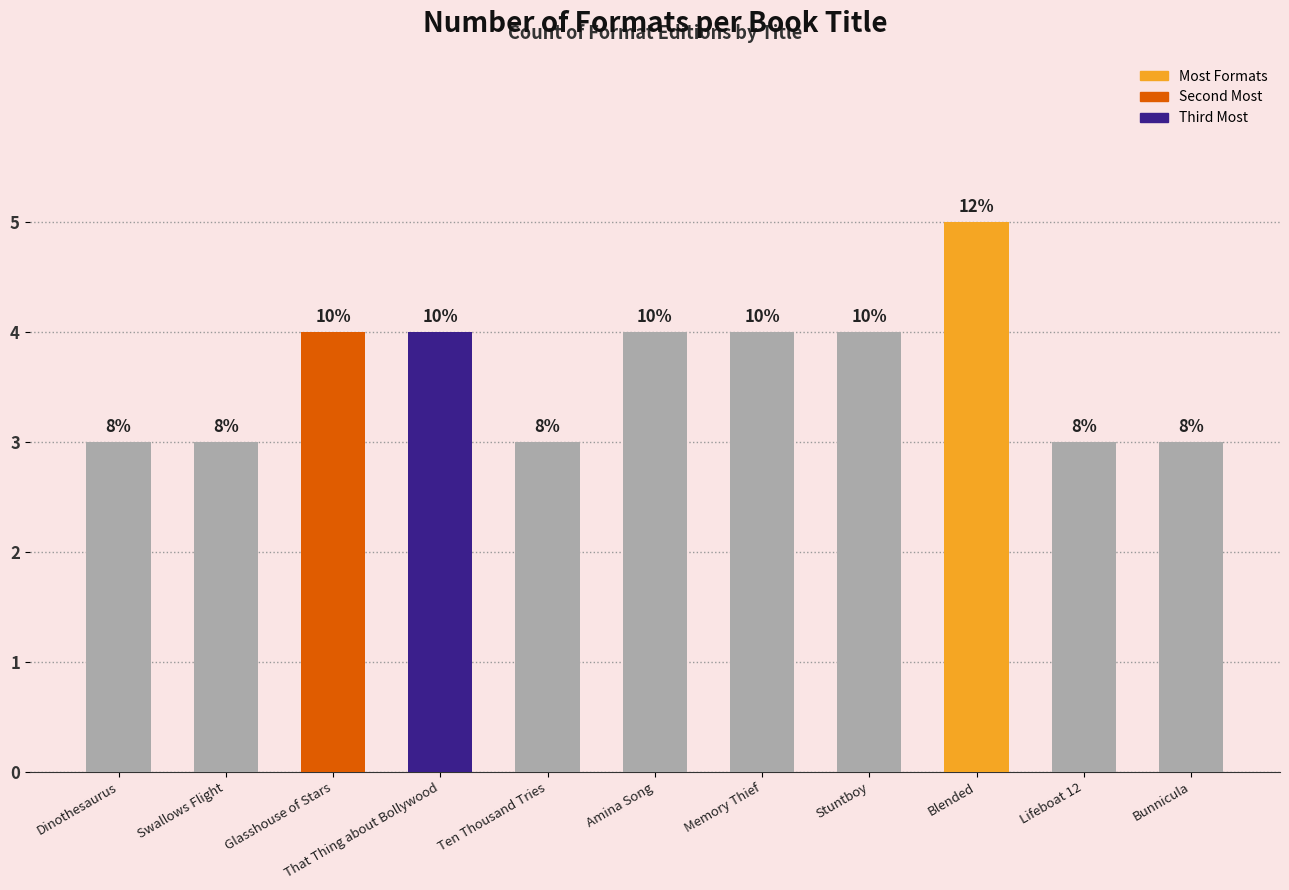

Are the bars horizontal?

No